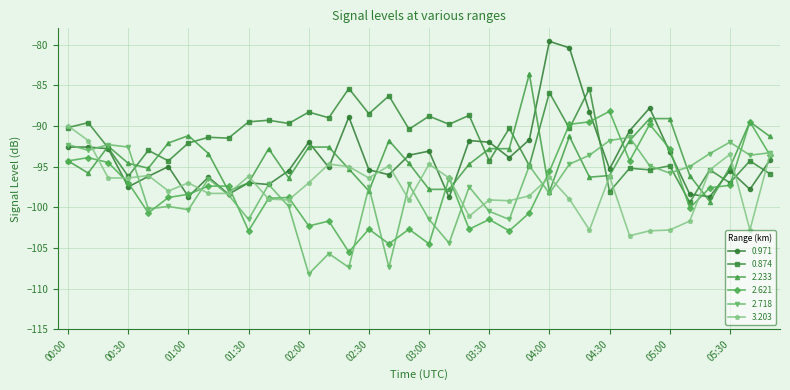

Is this an area chart (filled region under the line)?

No